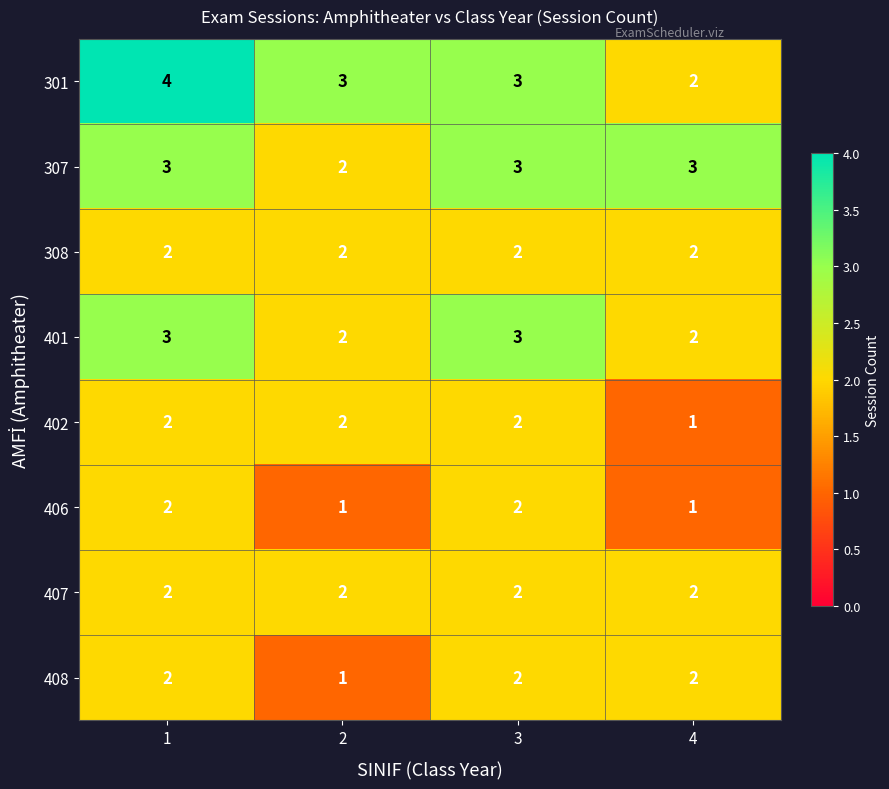

The value of 308 at 1 is 3. True or false?

False